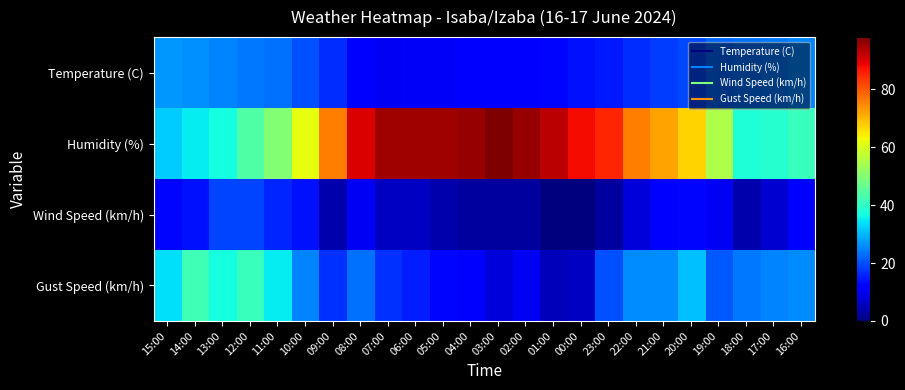

At which category does the chart reach its minimum across all series?

01:00